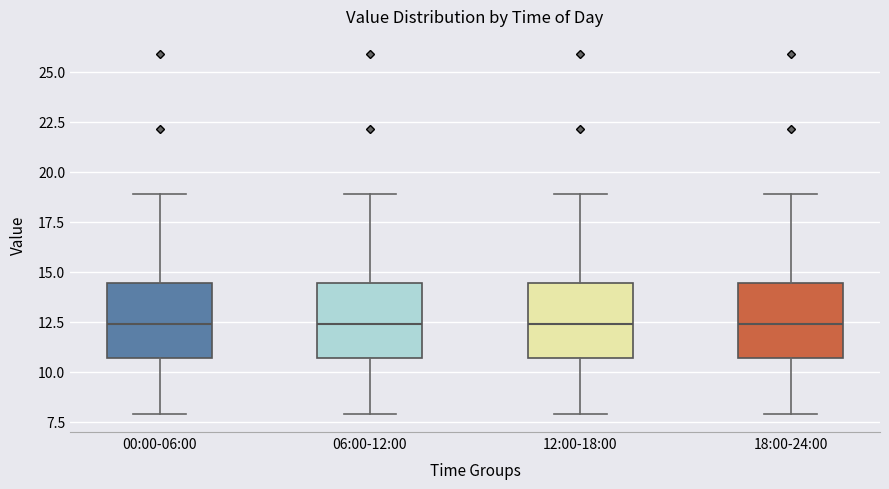

Reading left to right, read every box against the y-axis: the position of its median line, the range the box covers, and the ends of its whiskers. The values are not printed on the chart, so give them approximately, as read against the axis.

00:00-06:00: median 12.5, box 10.5 to 14.5, whiskers 8.0 to 19.0
06:00-12:00: median 12.5, box 10.5 to 14.5, whiskers 8.0 to 19.0
12:00-18:00: median 12.5, box 10.5 to 14.5, whiskers 8.0 to 19.0
18:00-24:00: median 12.5, box 10.5 to 14.5, whiskers 8.0 to 19.0